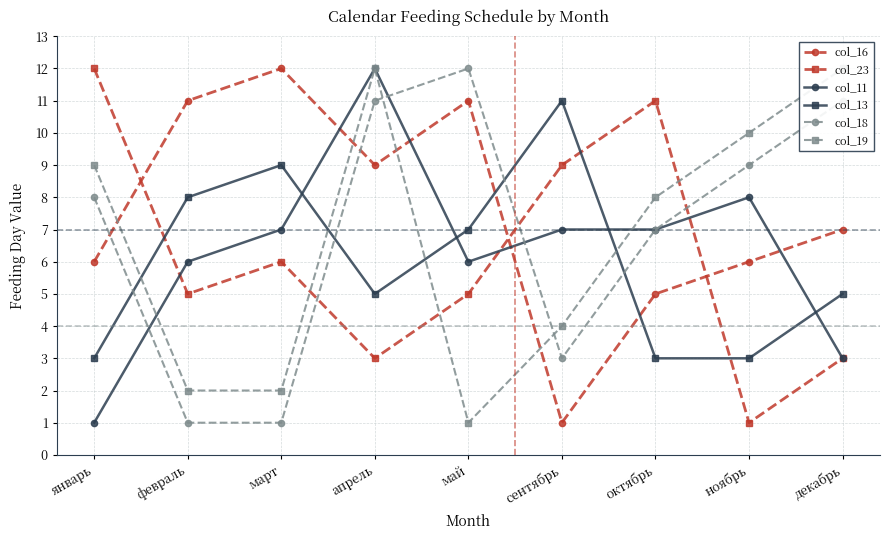

True or false: col_16 and col_19 intersect in this chart.

True